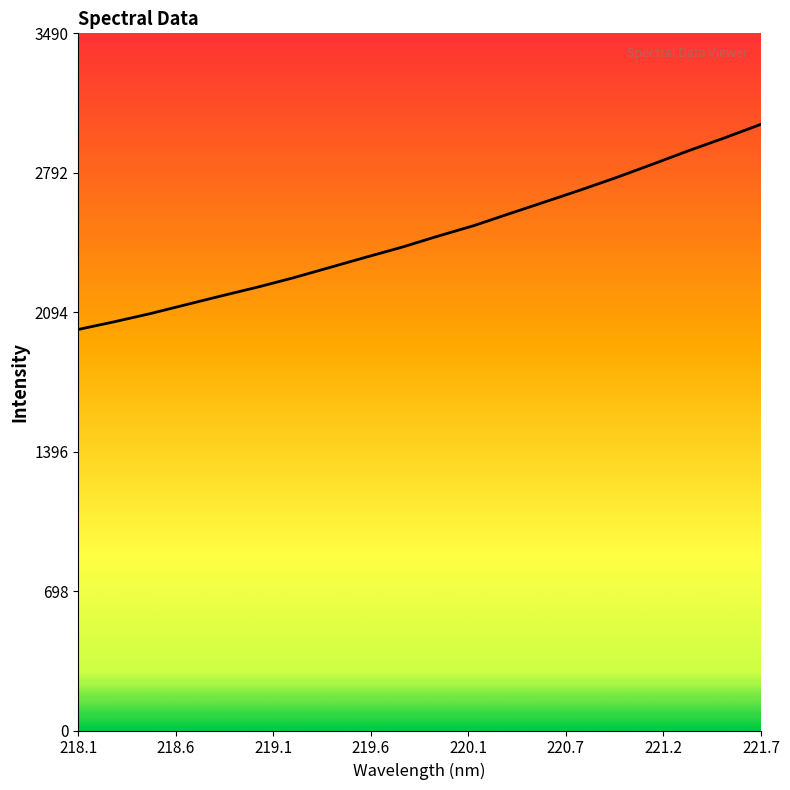

What is the greatest value displayed?

3035.1